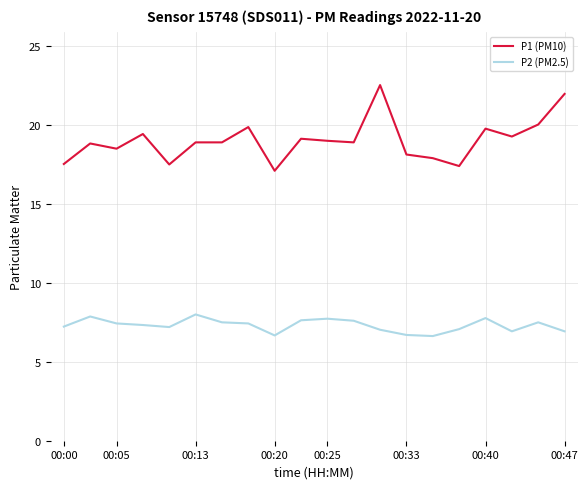

Which series has the largest total across all categories?

P1 (PM10)